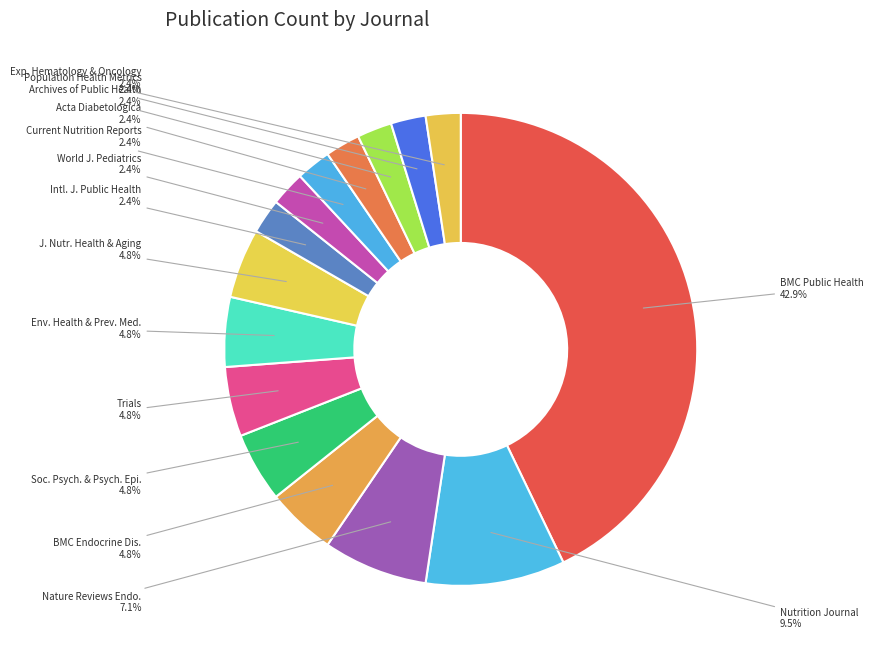

Is Exp. Hematology & Oncology the majority of the pie?

No